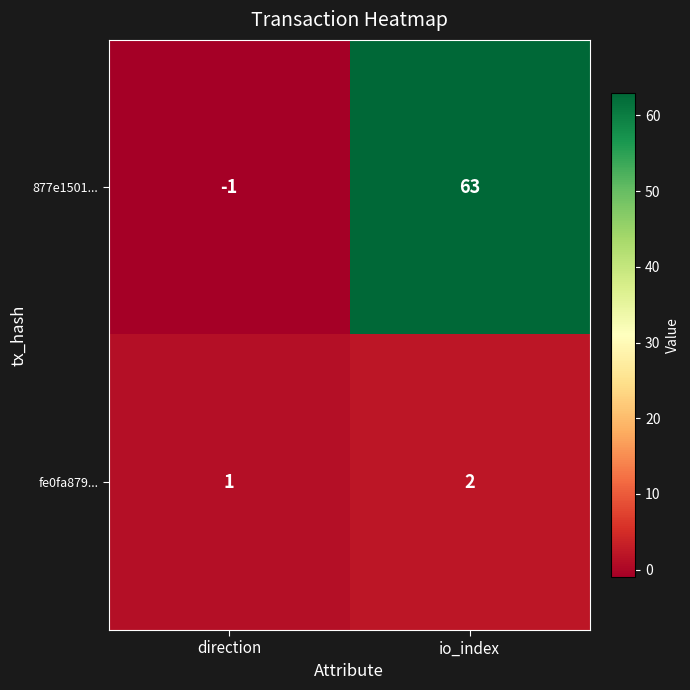

What is the sum of the 877e1501... values at direction and io_index?

62